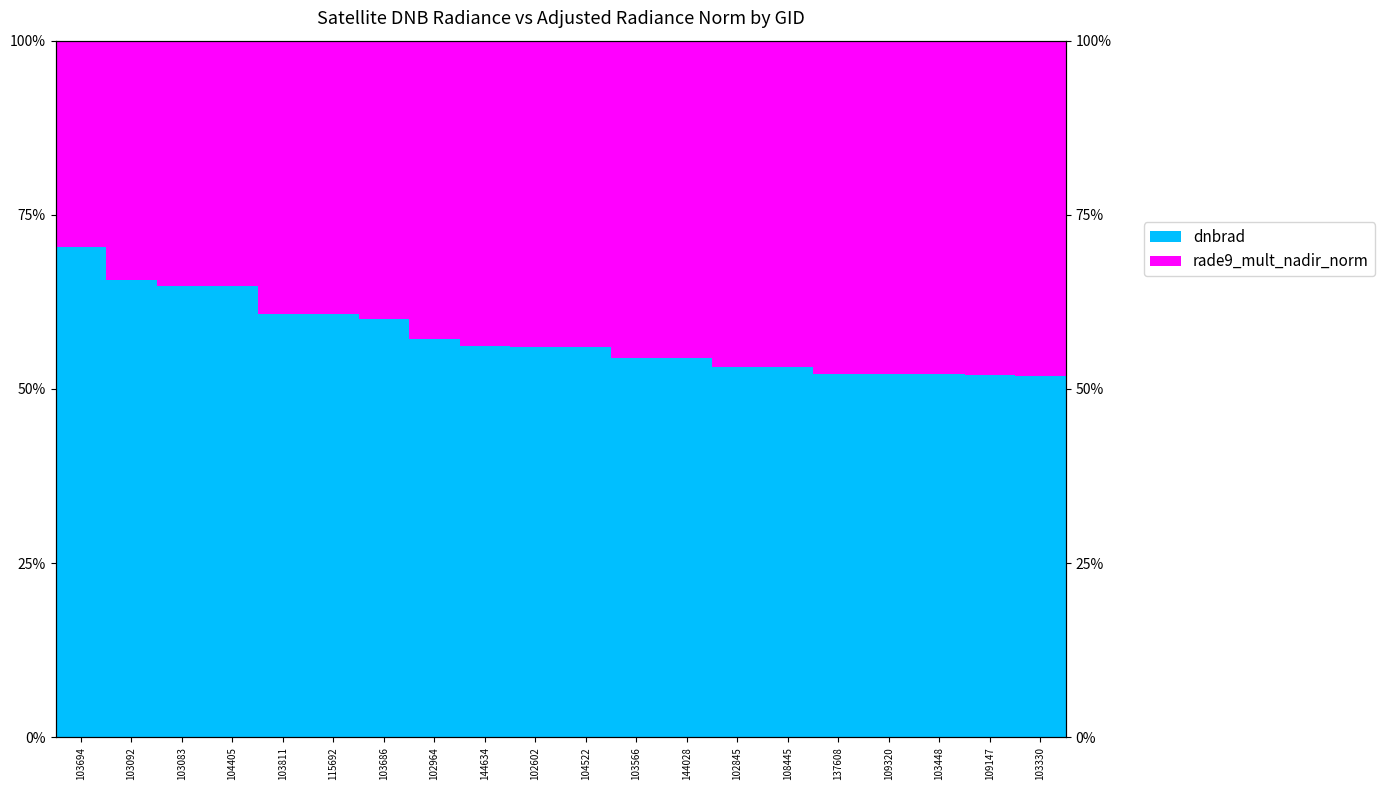

Between 103330 and 144634, which is larger?

144634